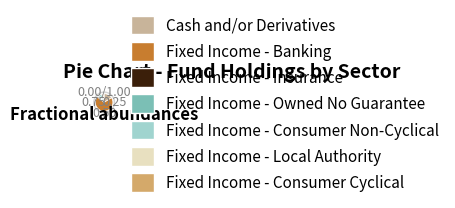

Which category has the smallest portion of the pie?

Fixed Income - Consumer Cyclical